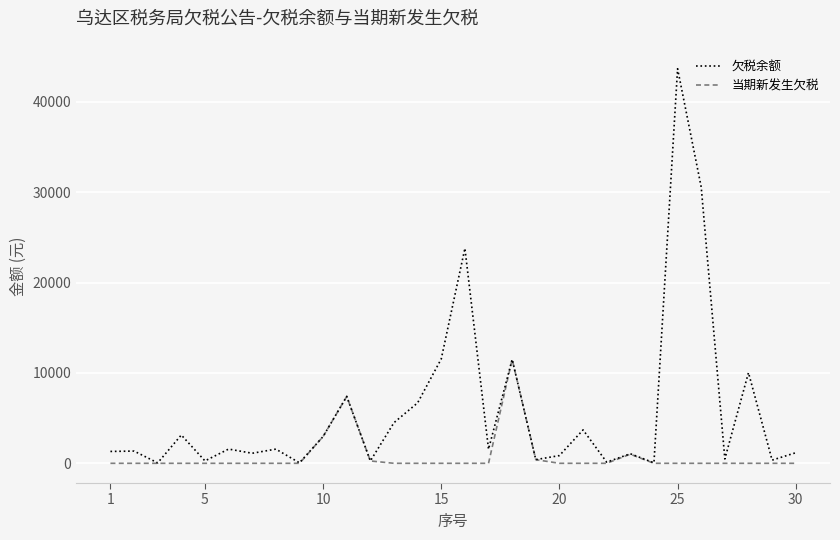

What is the maximum value shown in the chart?

43656.0